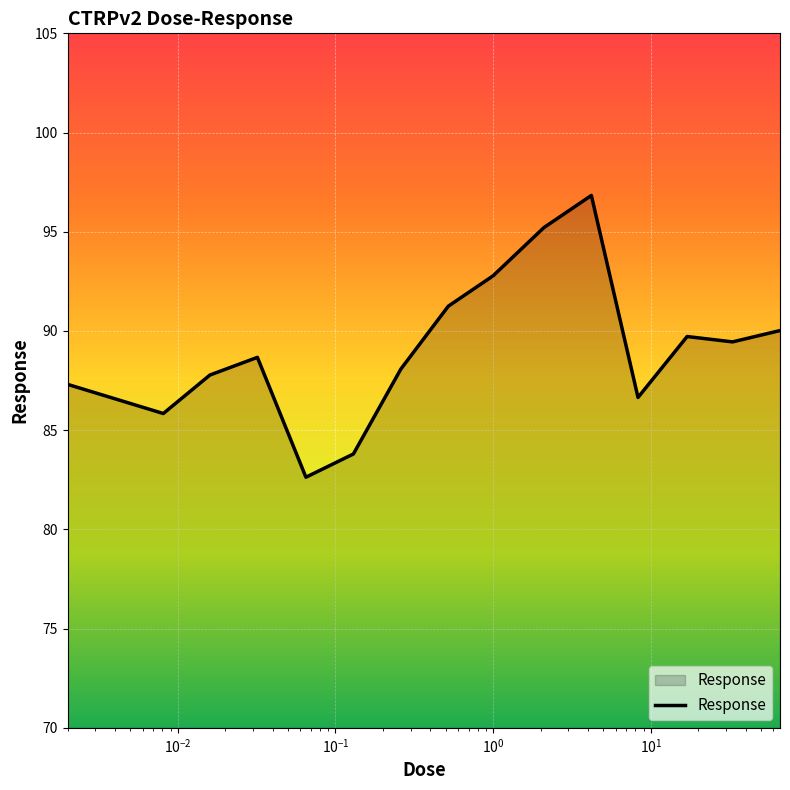

What is the smallest value displayed?

82.6